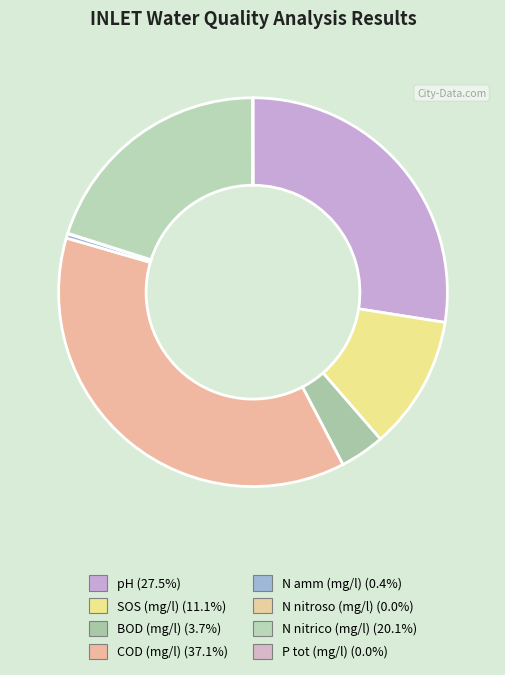

Which has a higher value, COD (mg/l) or N nitroso (mg/l)?

COD (mg/l)